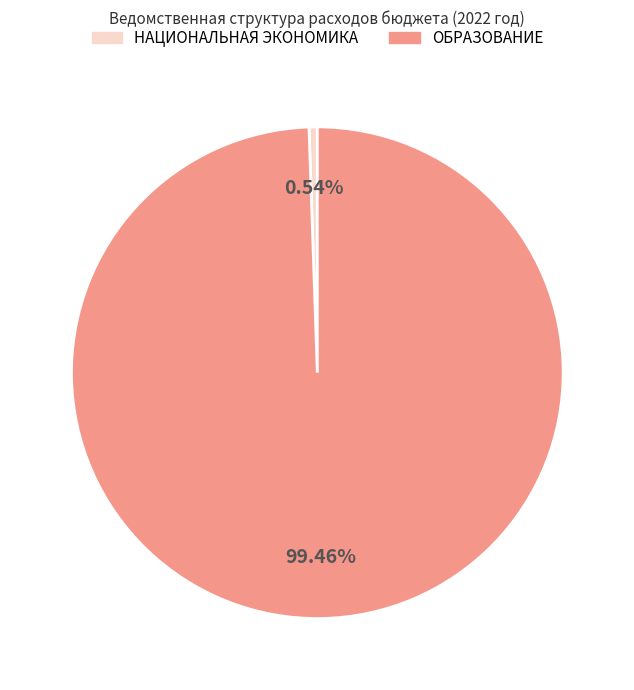

How many slices are in this pie chart?

2